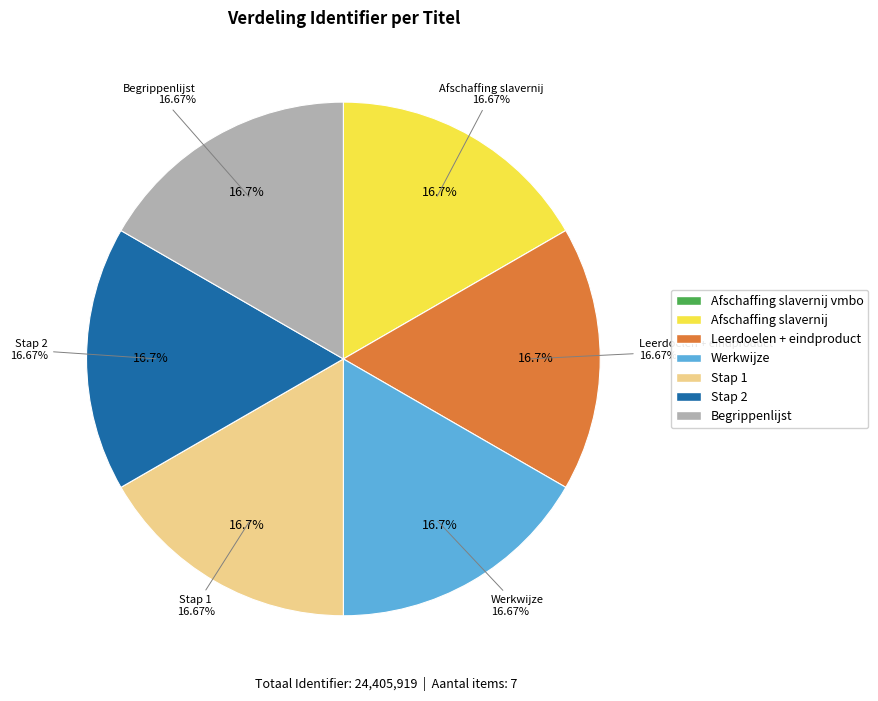

How many slices are in this pie chart?

7